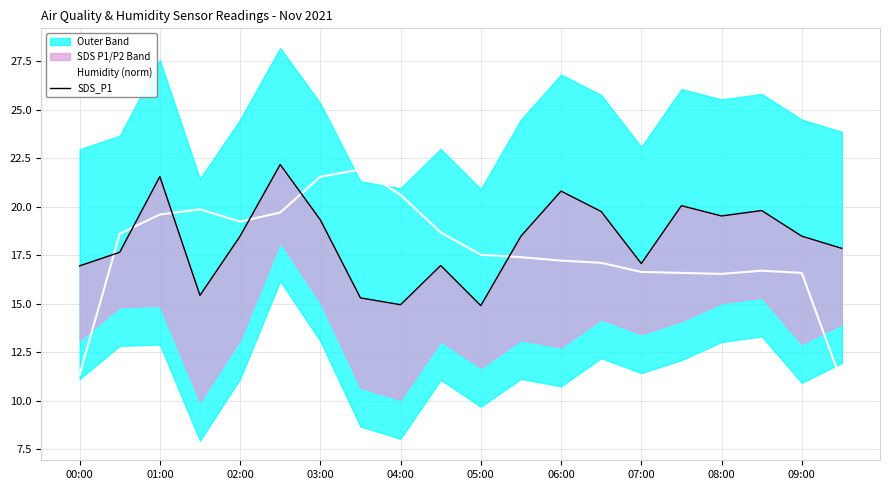

The value of Humidity (norm) at 04:00 is 33.8. True or false?

False